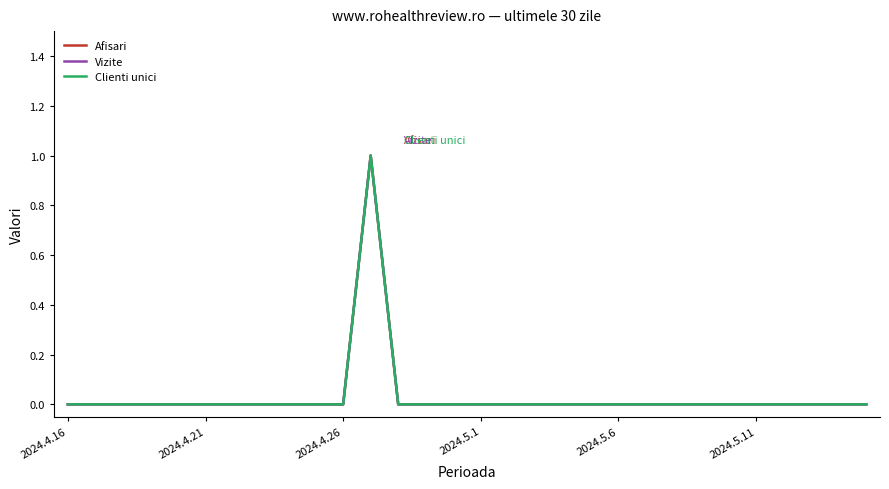

Does the chart display data point markers on the line(s)?

No